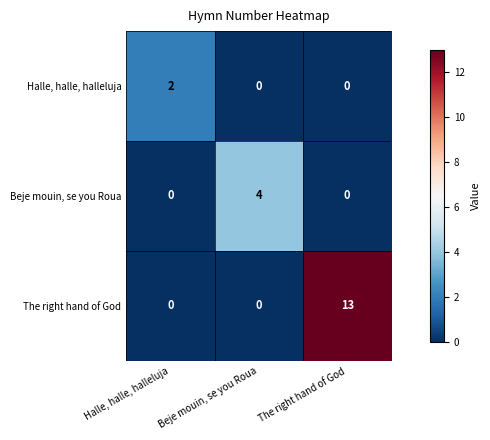

List the series in order of their peak value, lowest first.

Halle, halle, halleluja, Beje mouin, se you Roua, The right hand of God